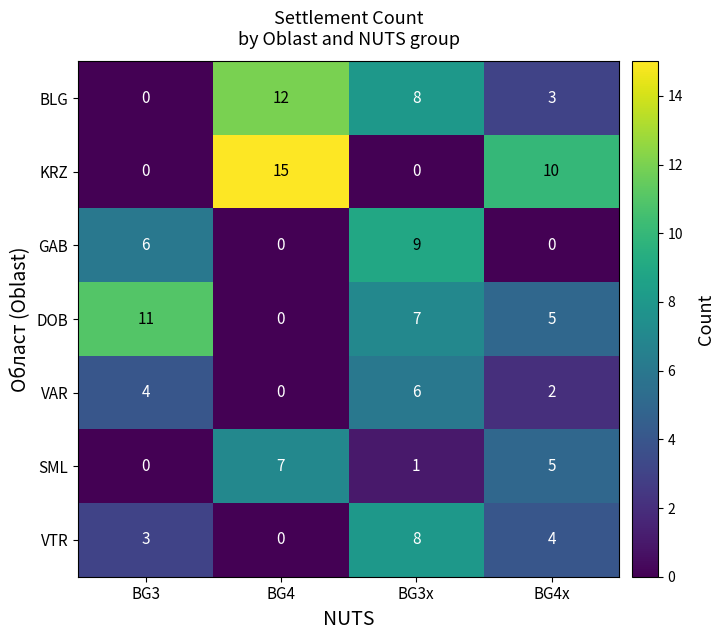

At which category is the sum across all series the highest?

BG3x